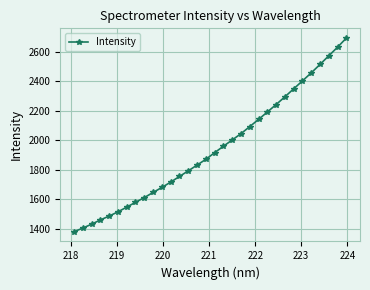

What is the smallest value displayed?

1379.0